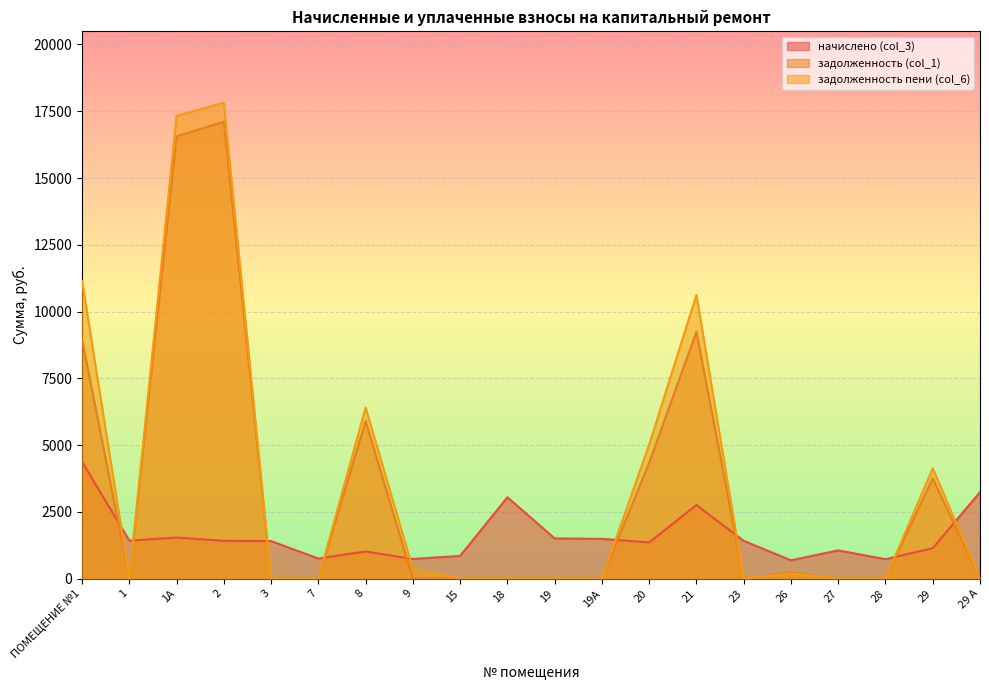

In начислено (col_3), how many points are higher than both neighbors (excluding endpoints)?

5